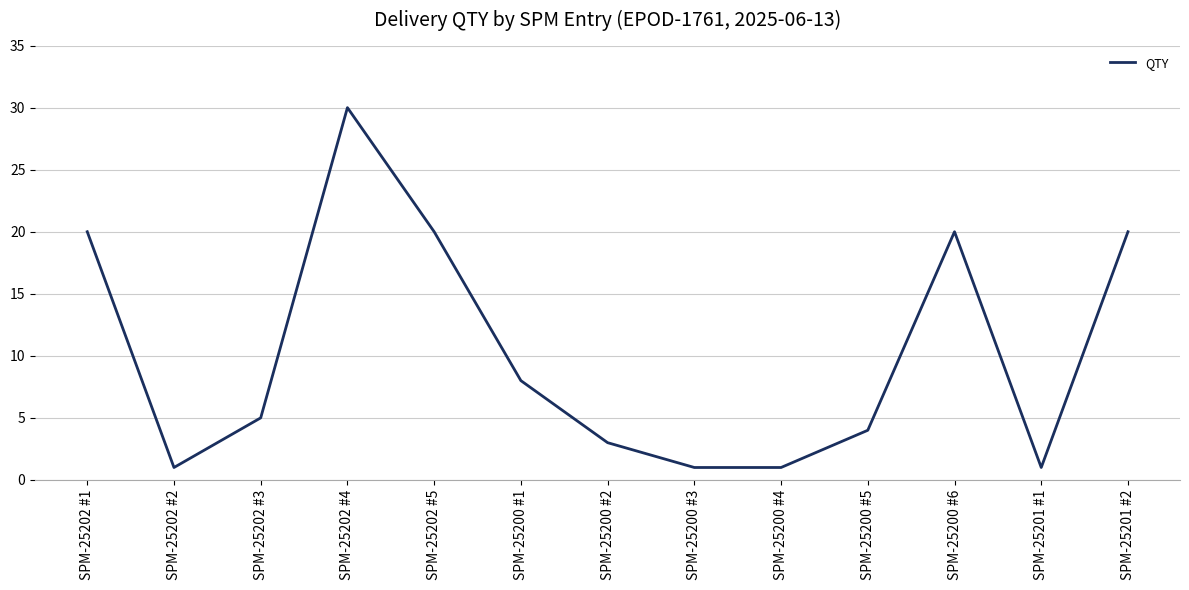

What is the difference between the maximum and second lowest values?

29